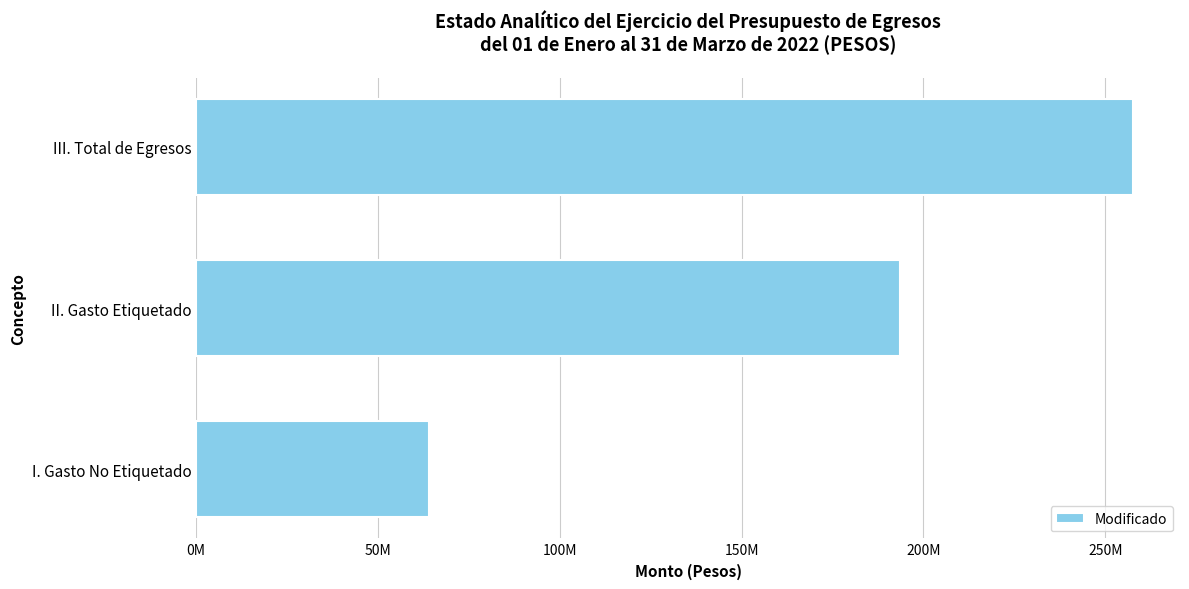

How many bars are there in total?

3